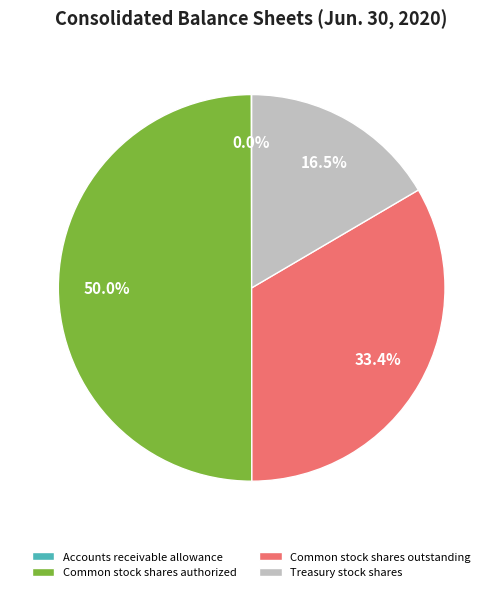

Is Common stock shares outstanding the majority of the pie?

No